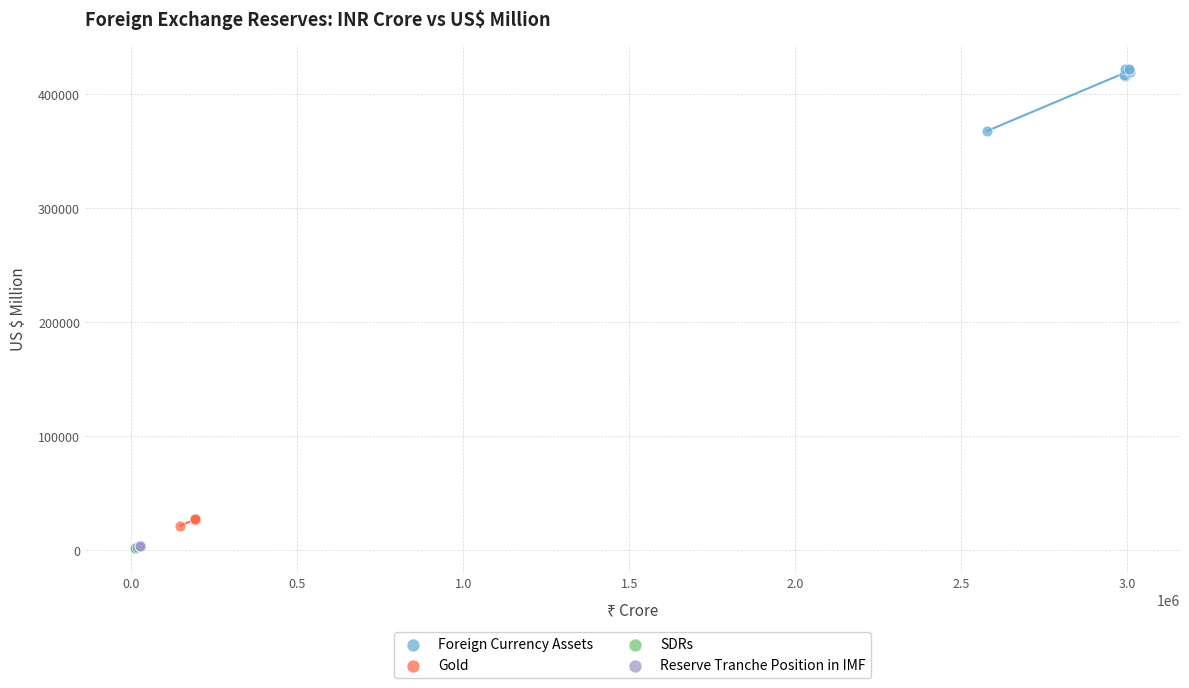

Which series reaches the maximum Y coordinate?

Foreign Currency Assets